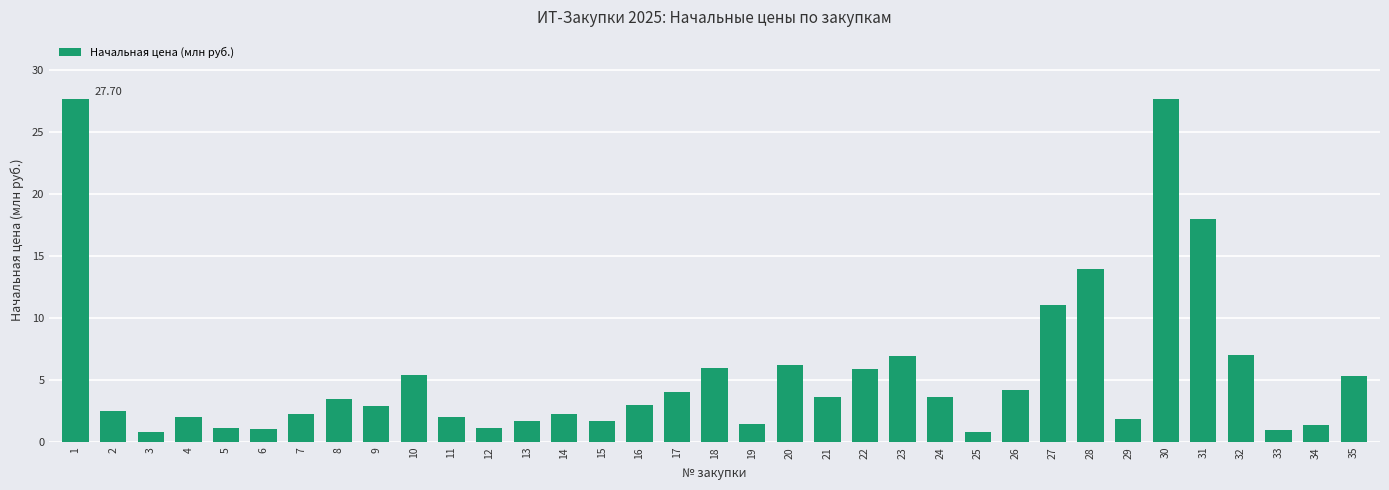

Between 21 and 10, which is larger?

10